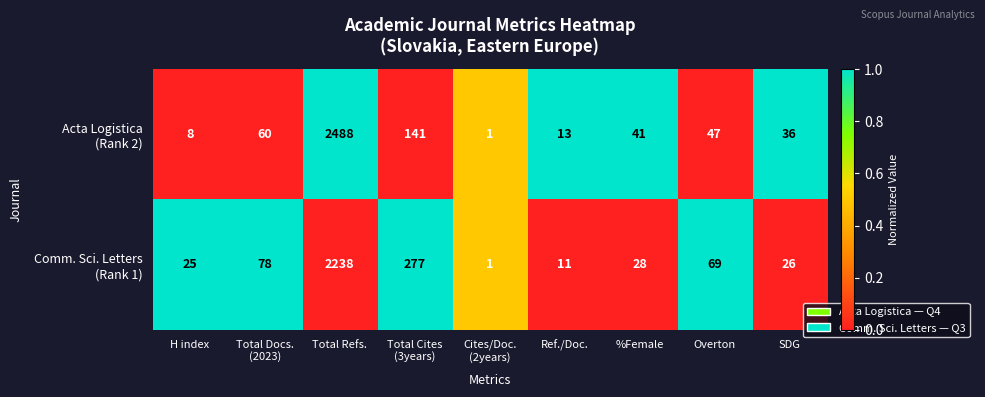

What is the total value across all series at Overton?

116